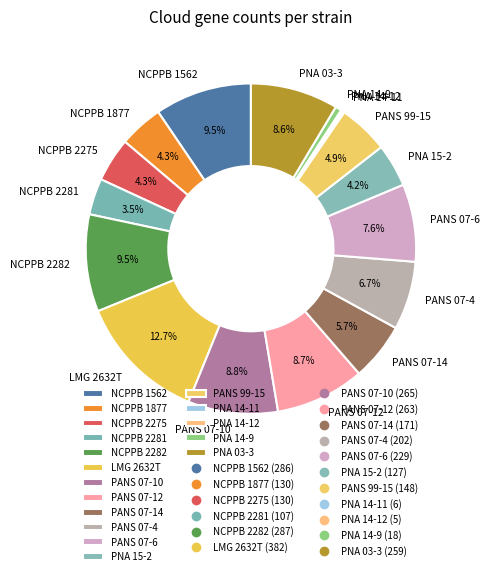

Combined, what portion of the pie is PANS 07-6 and NCPPB 2282?

17.1%